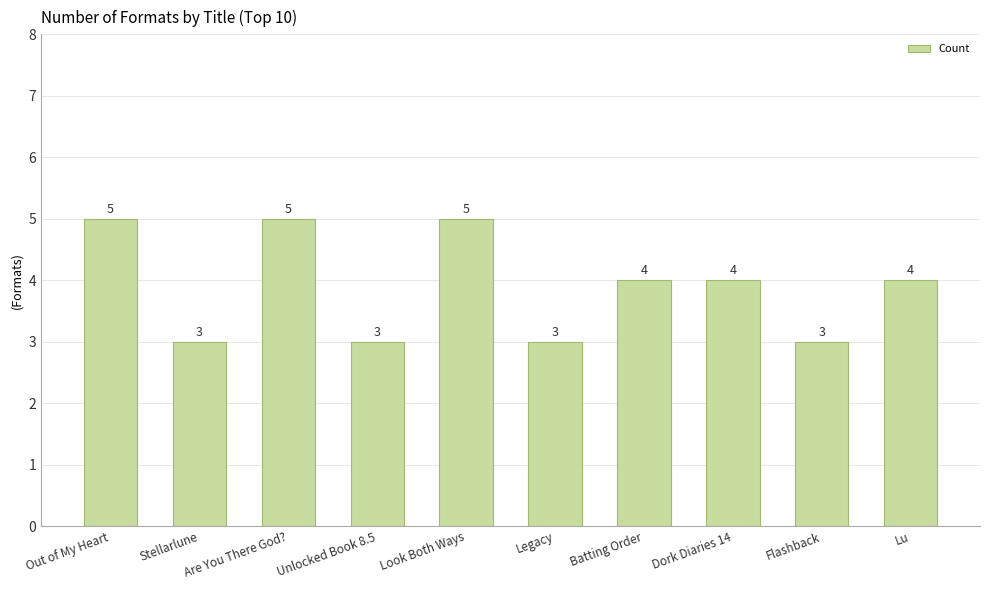

How many values are below 4?

4